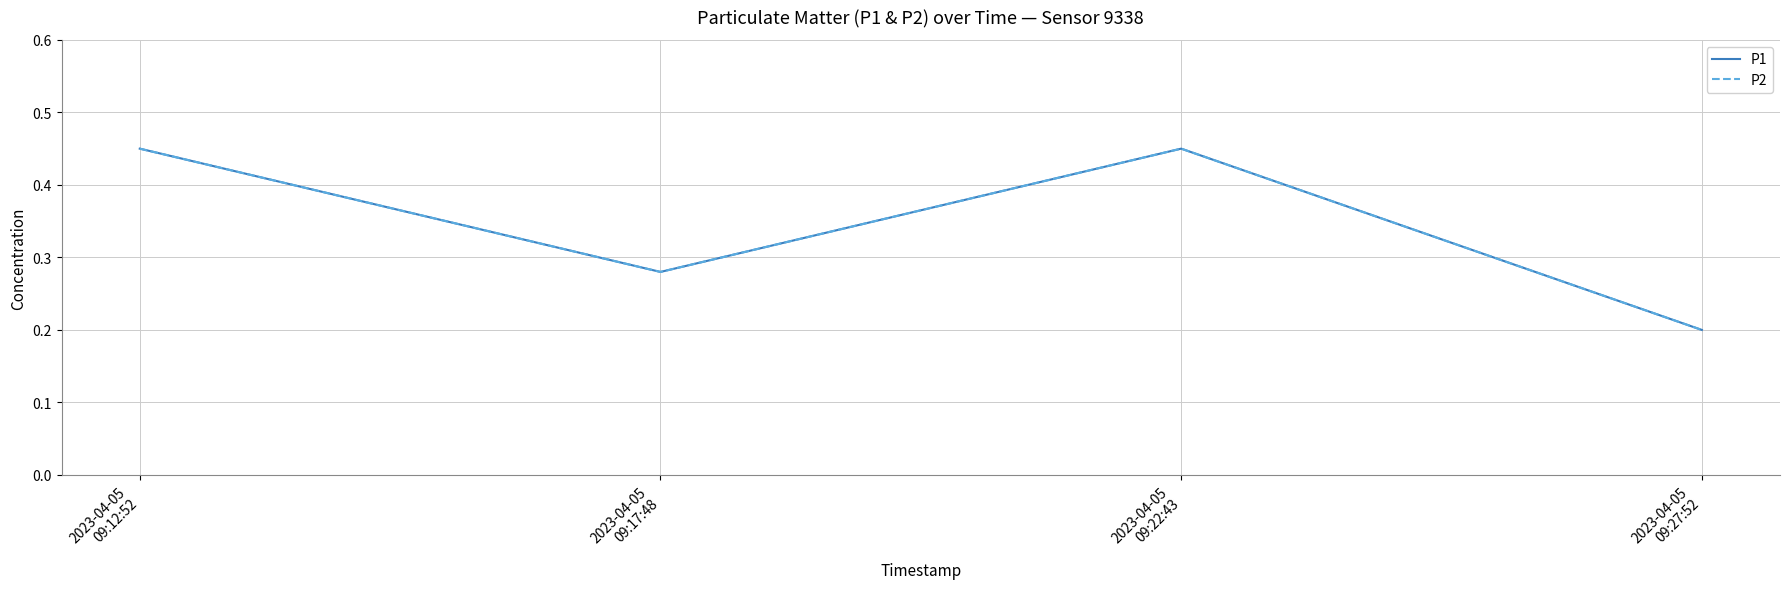

What is the label of the 1st point from the left?

2023-04-05
09:12:52